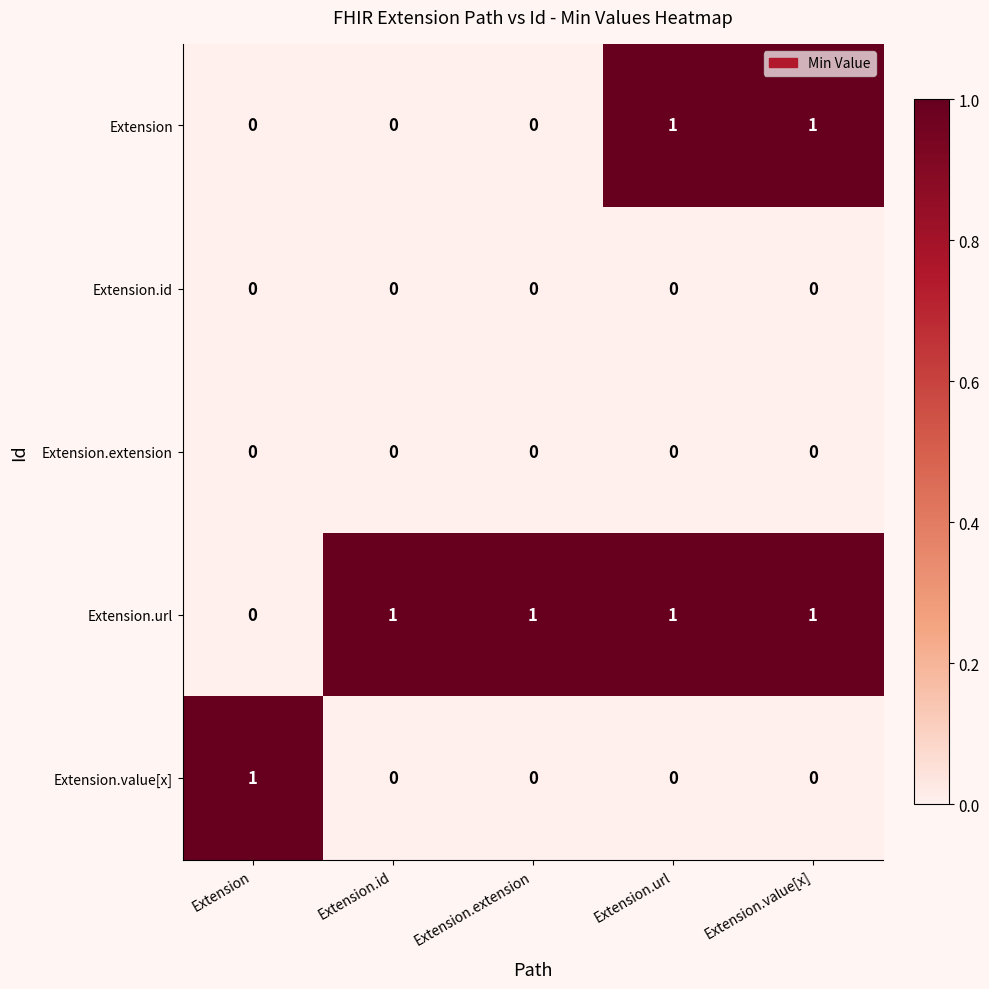

The value of Extension at Extension.url is 1. True or false?

True